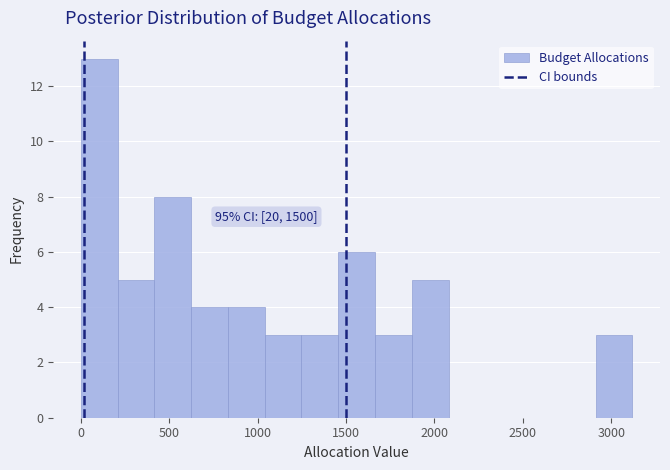

Over which range of the x-axis is the bar tallest?

0 to 200